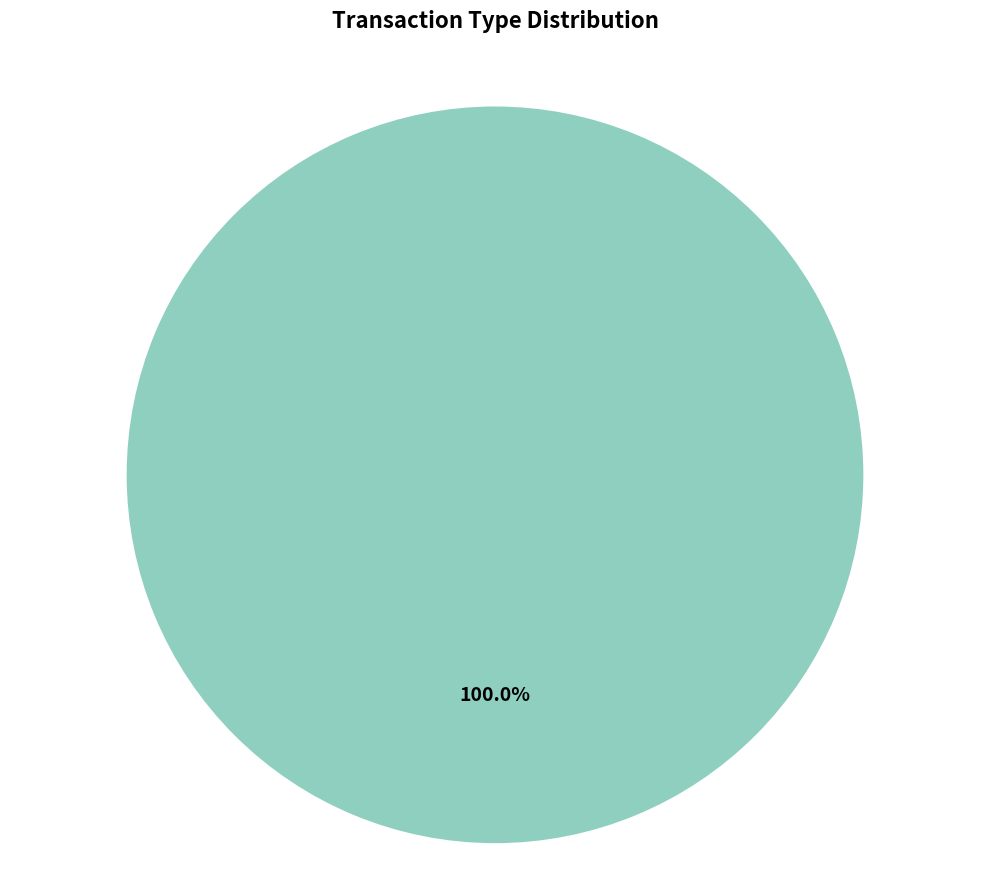

Rank the categories by value from highest to lowest.

Vote, Ticket